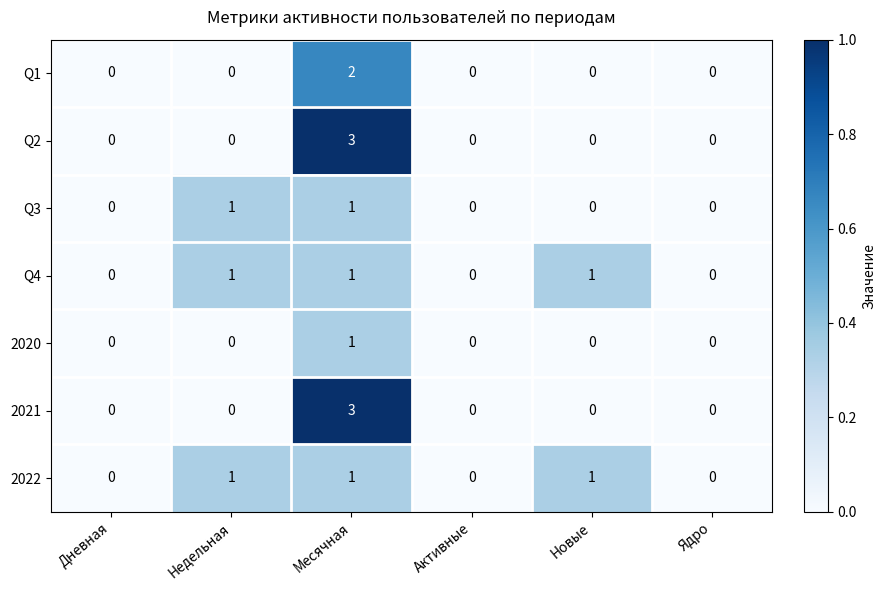

Which category has the highest value across all series?

Месячная